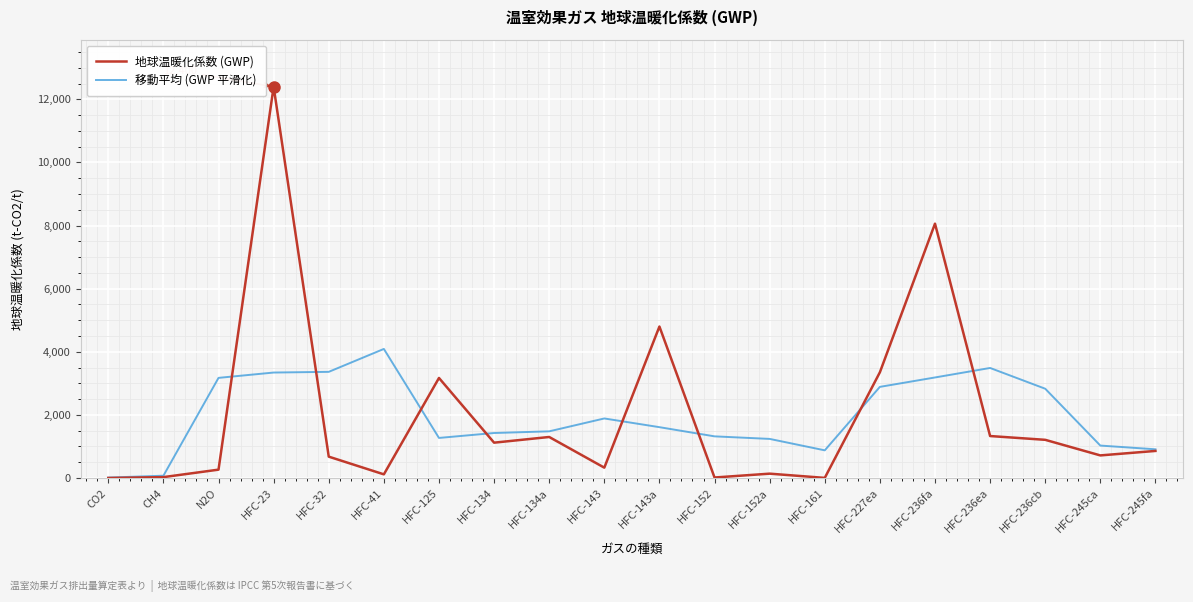

List the series in order of their peak value, highest first.

地球温暖化係数 (GWP), 移動平均 (GWP 平滑化)